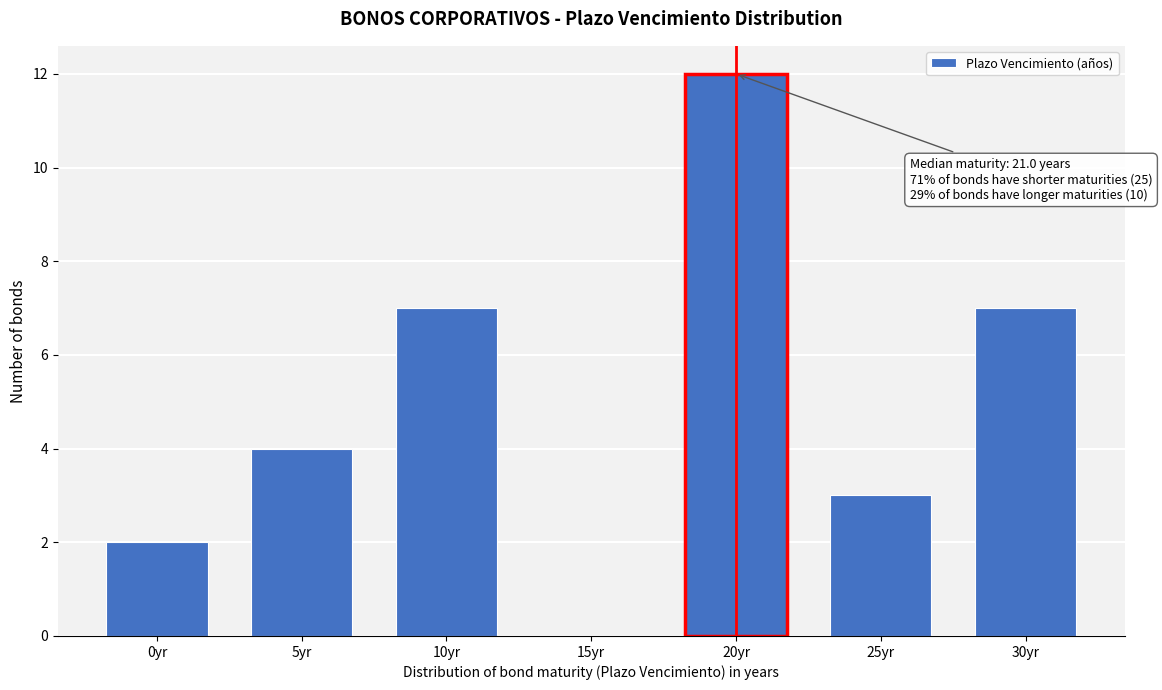

Reading left to right, extract all data points from this chart.

0yr=2	5yr=4	10yr=7	15yr=0	20yr=12	25yr=3	30yr=7